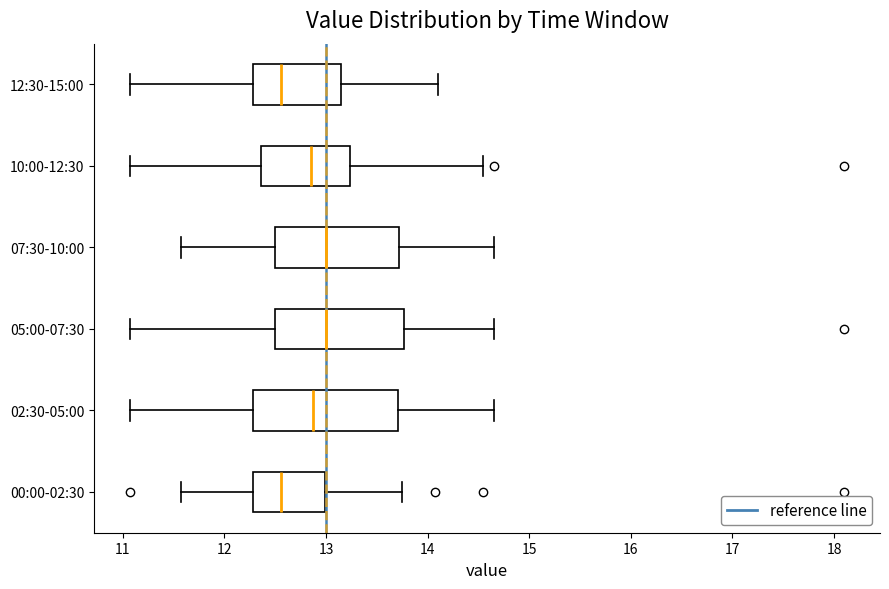

Which box is the widest, from its left edge to its right edge?

02:30-05:00